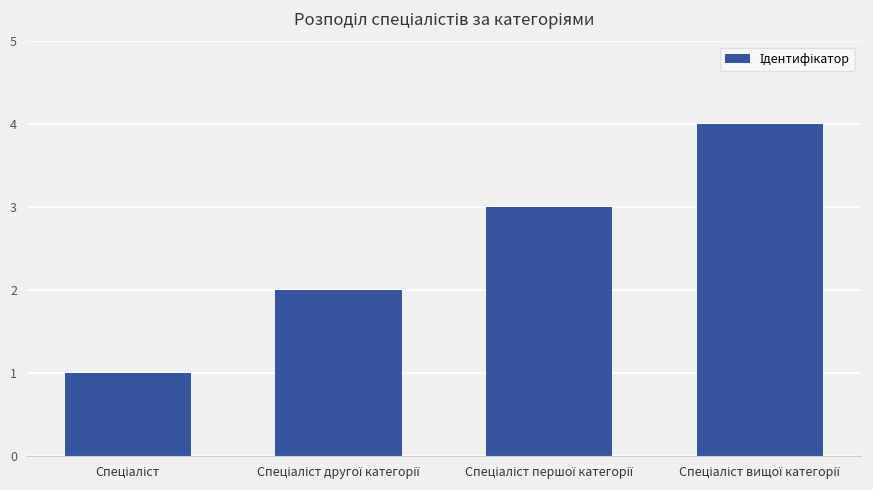

What is the difference between the maximum and minimum values?

3